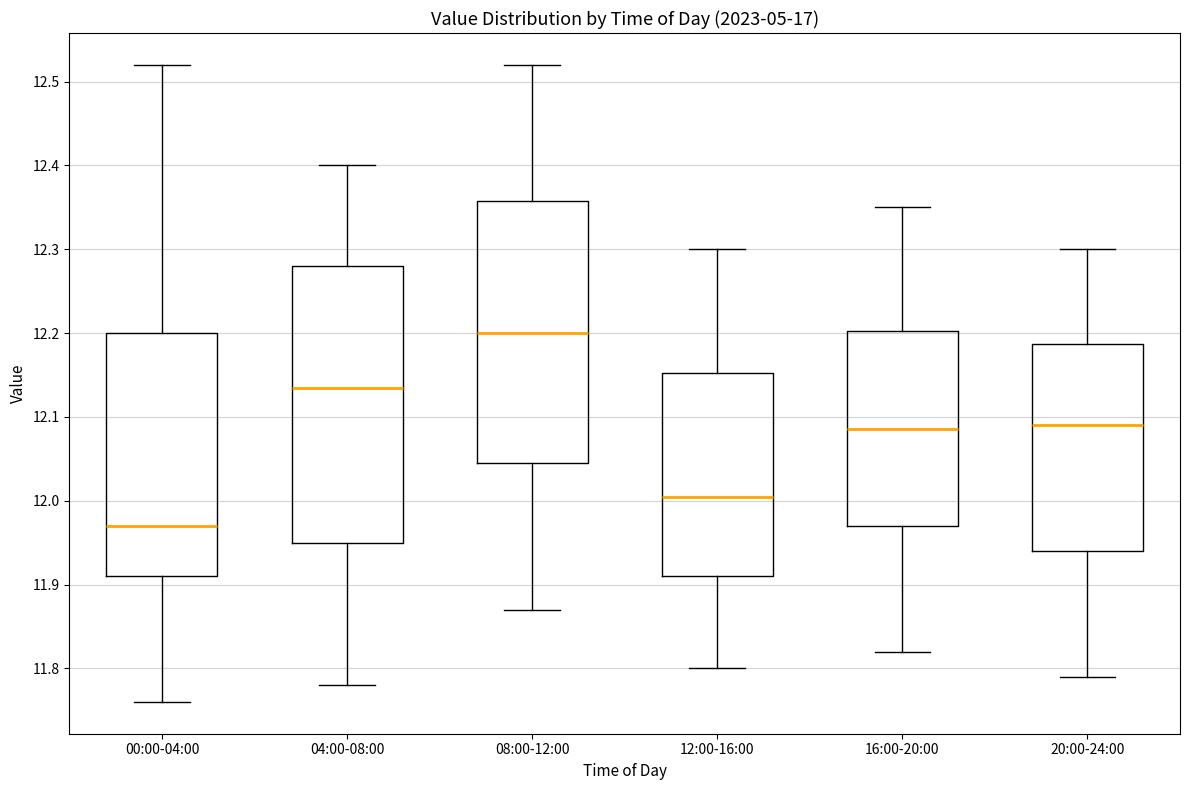

Which box has the highest median line?

08:00-12:00